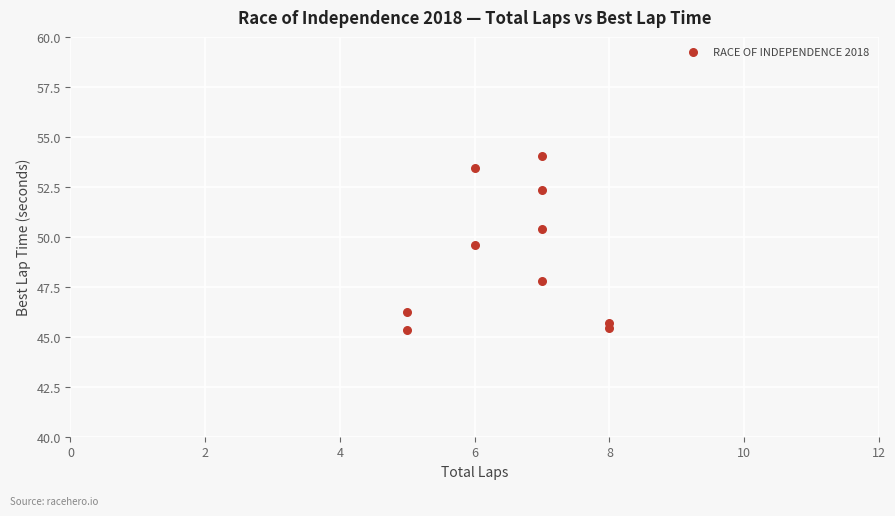

What is the range of Y values (max minus min)?

8.7